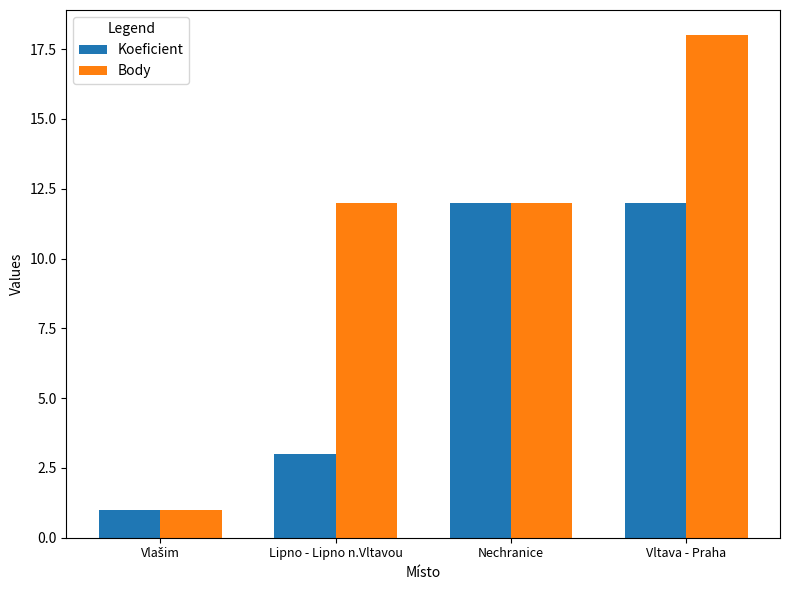

How many categories are shown in the chart?

4